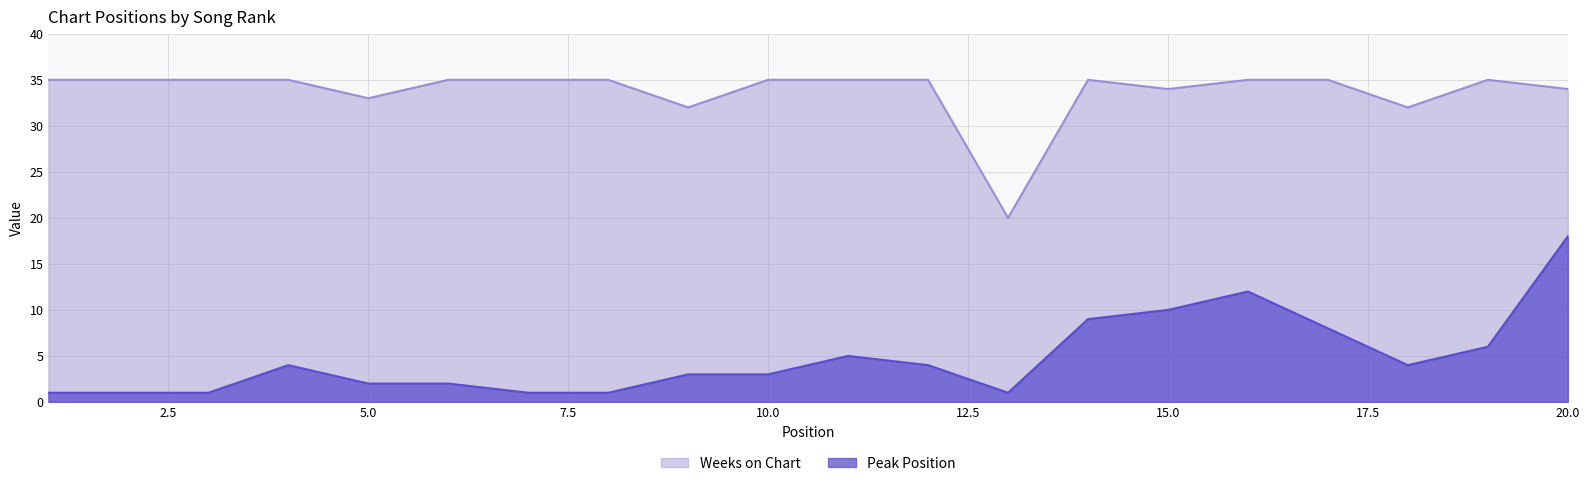

Rank the categories by Weeks on Chart value from lowest to highest.

13, 9, 18, 5, 15, 20, 1, 2, 3, 4, 6, 7, 8, 10, 11, 12, 14, 16, 17, 19